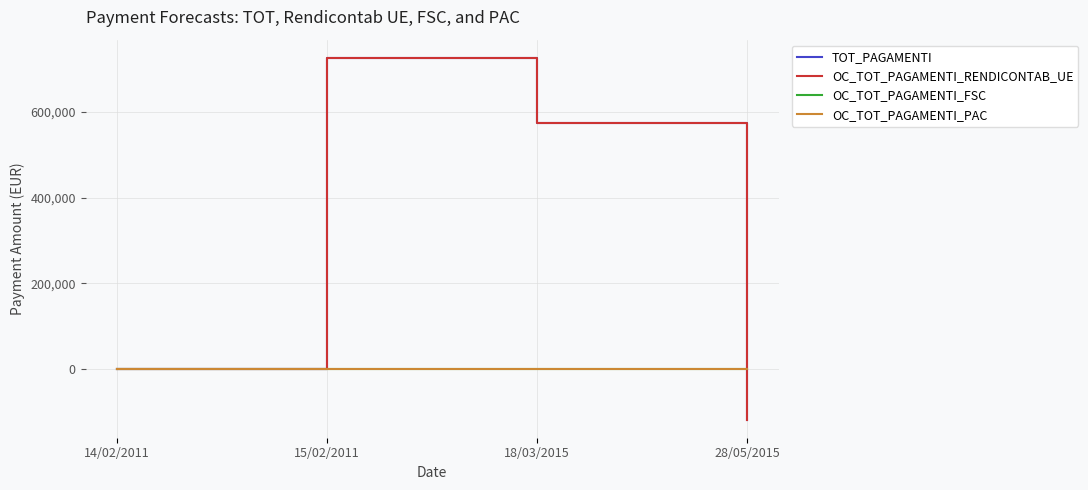

Does the chart have visible grid lines?

Yes